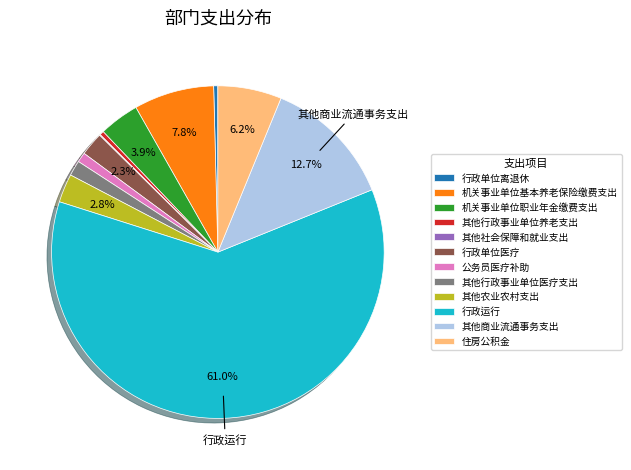

Combined, do 其他行政事业单位医疗支出 and 其他行政事业单位养老支出 account for over 50%?

No